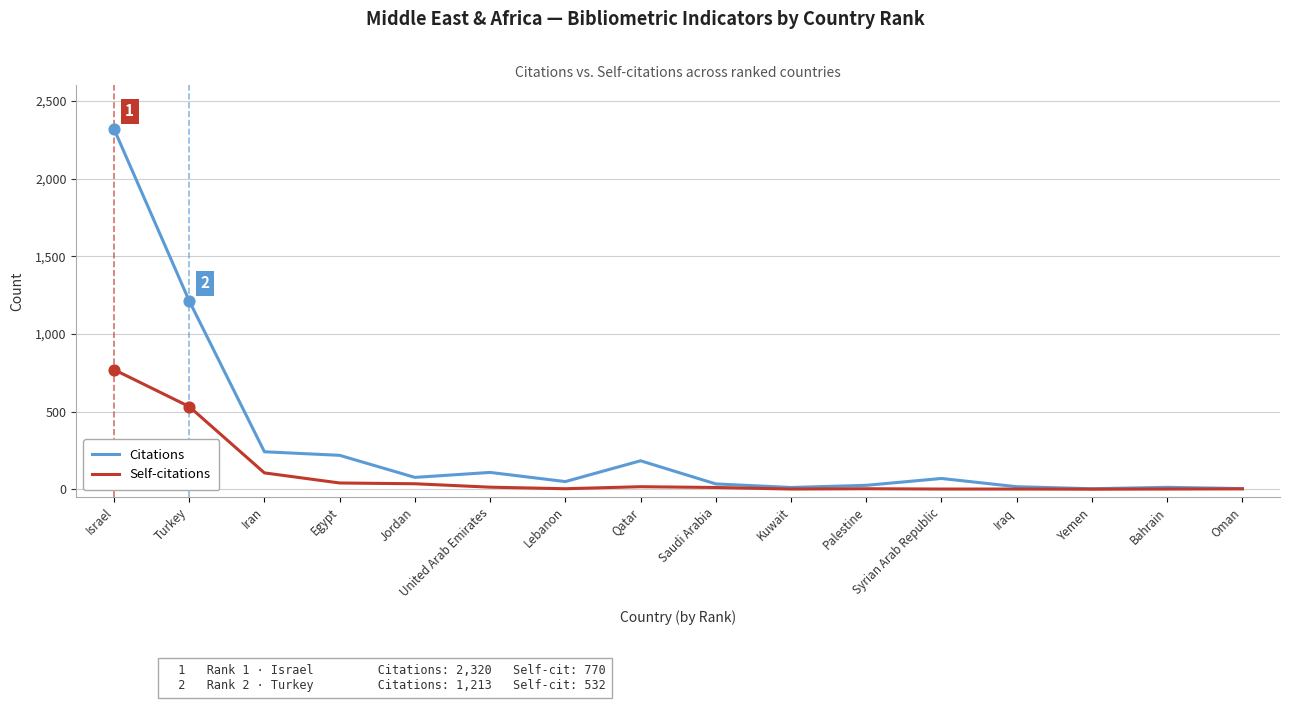

What is the total value across all series at Israel?

3090